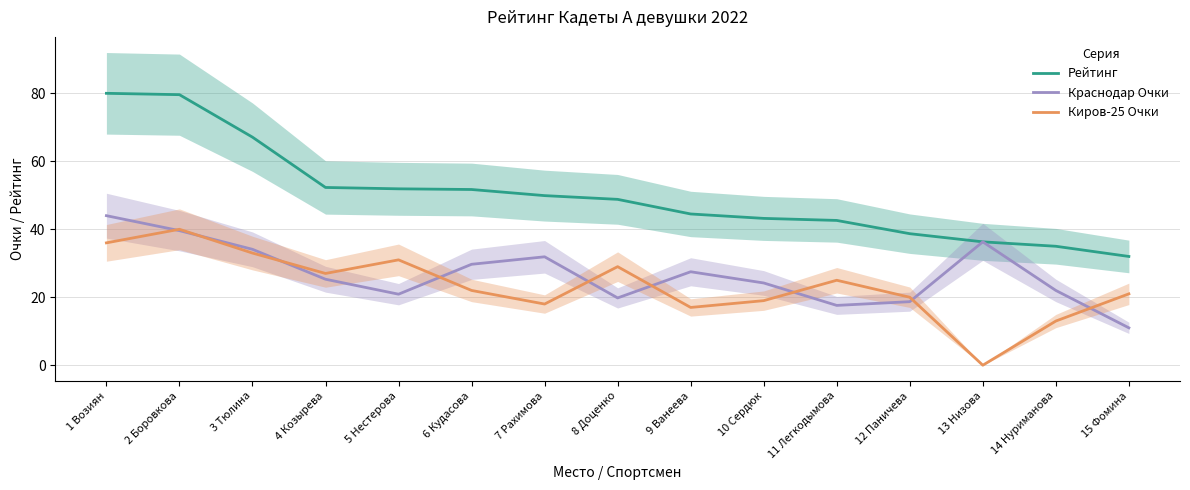

Which category has the lowest value across all series?

13 Низова